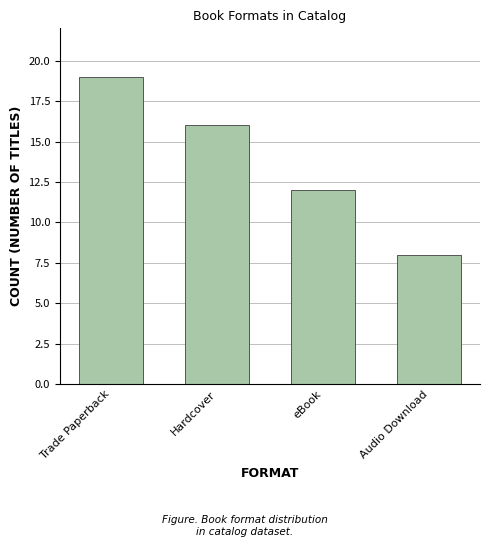

How many data points are less than 16?

2